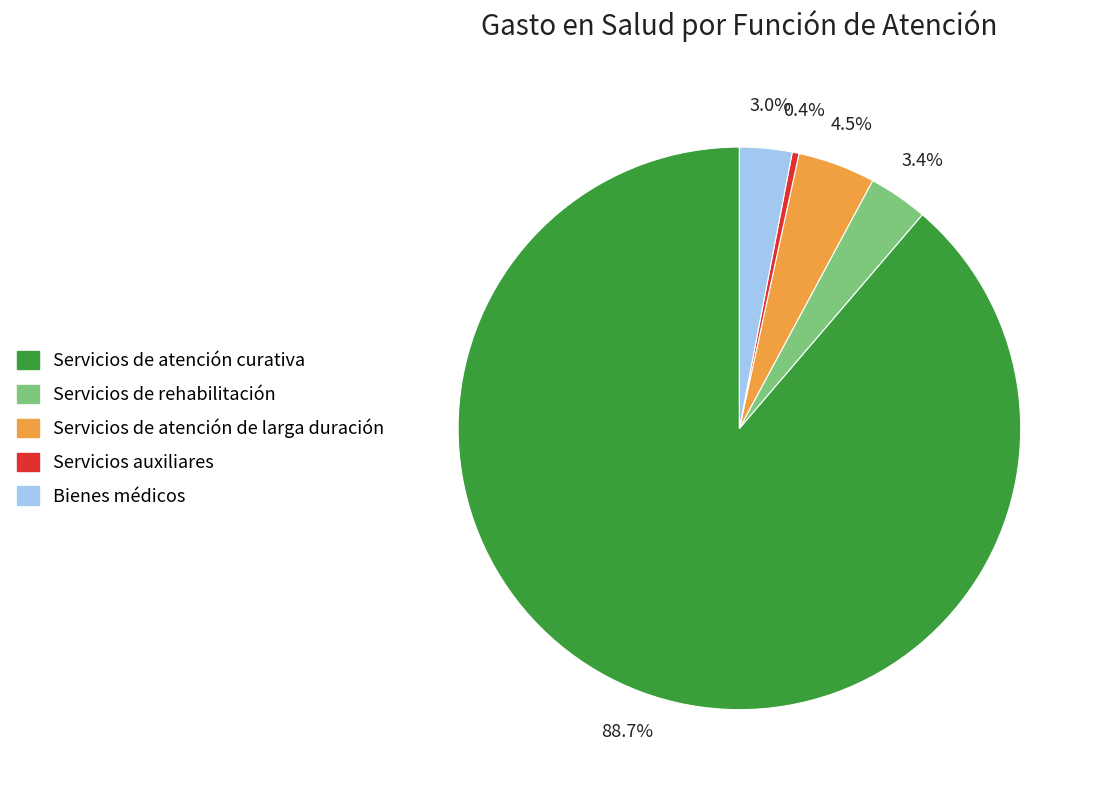

Combined, what portion of the pie is Bienes médicos and Servicios de rehabilitación?

6.4%